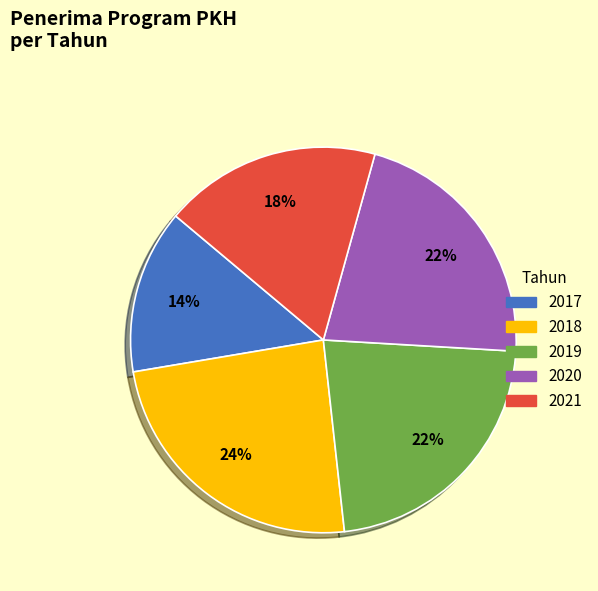

What is the smallest slice in the pie chart?

2017